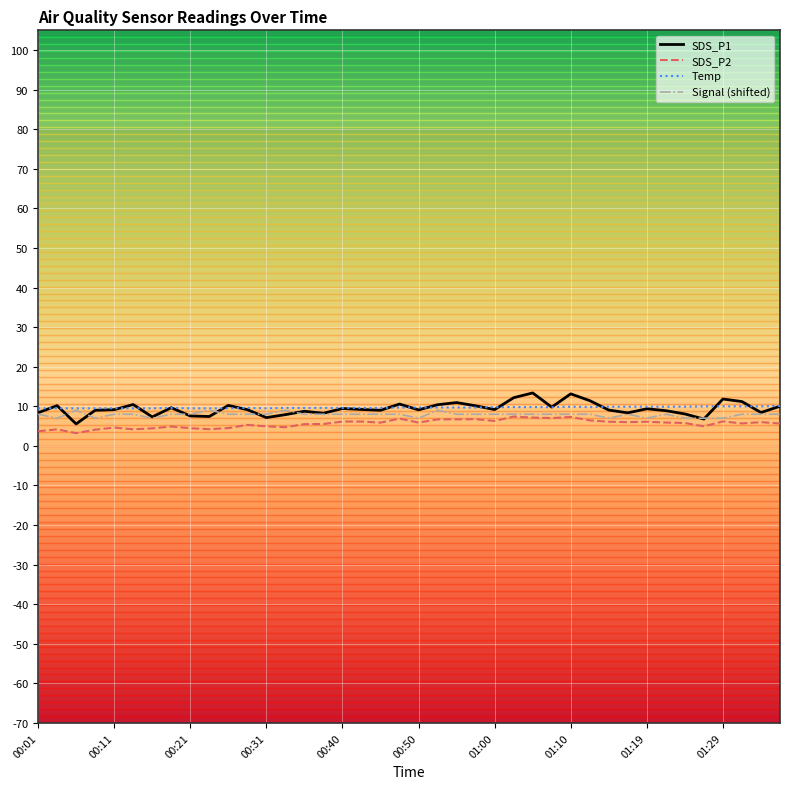

What is the maximum value for SDS_P1?

13.4